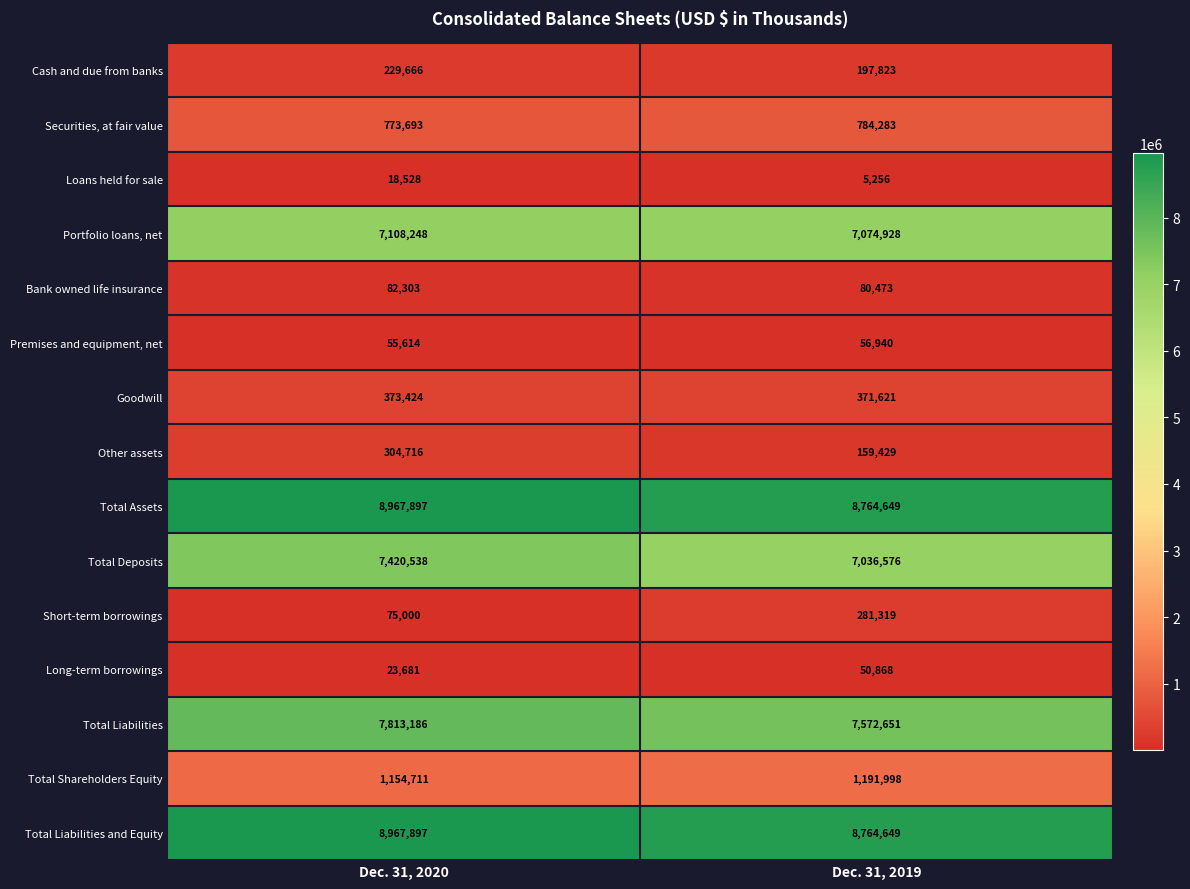

At which category is the sum across all series the highest?

Dec. 31, 2020